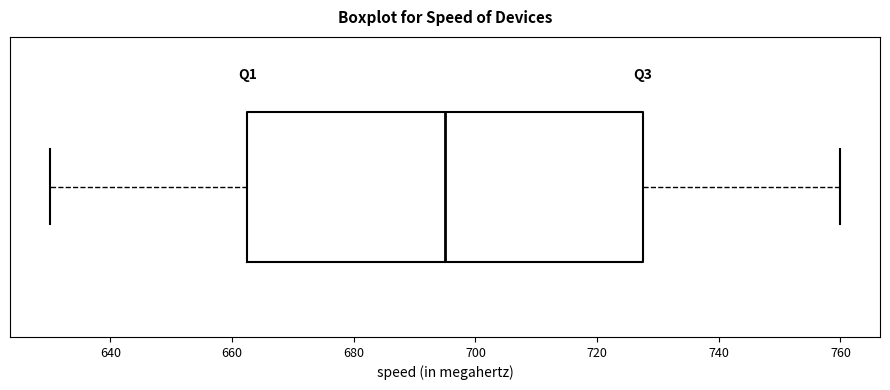

Where does the right whisker of the box end on the x-axis? The values are not printed on the chart, so give them approximately, as read against the axis.

760